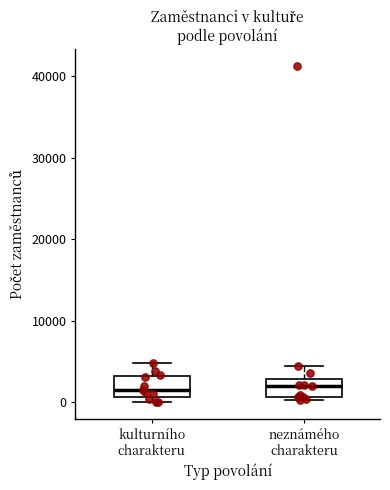

Where does the upper whisker of the box for kulturního charakteru end on the y-axis? The values are not printed on the chart, so give them approximately, as read against the axis.

5000